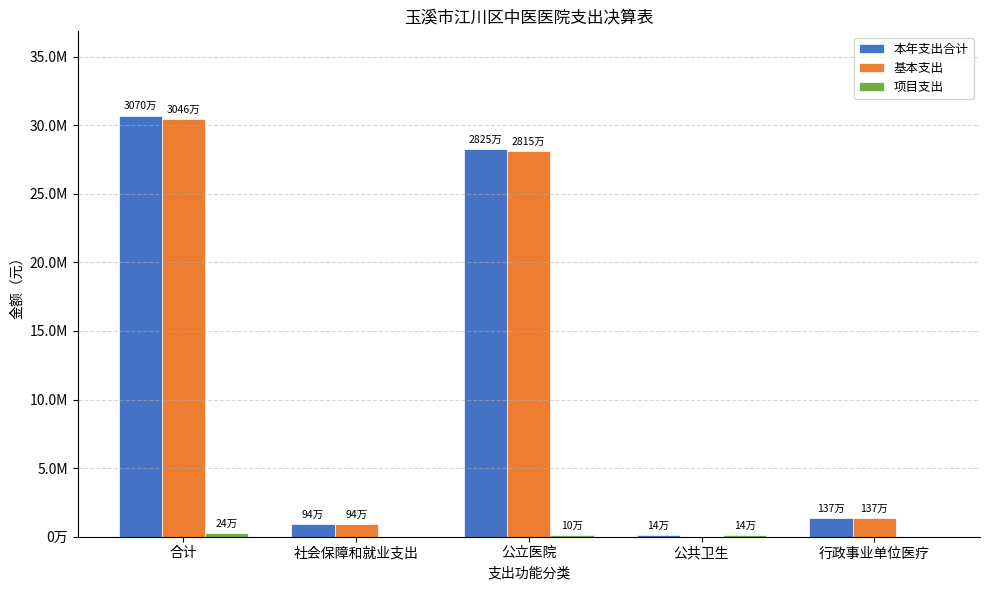

Reading right to left, list all the values displayed in this chart.

本年支出合计: 行政事业单位医疗=1372303.5	公共卫生=135538.0	公立医院=28245470.8	社会保障和就业支出=944881.8	合计=30698194.0
基本支出: 行政事业单位医疗=1372303.5	公共卫生=0.0	公立医院=28145470.8	社会保障和就业支出=944881.8	合计=30462656.0
项目支出: 行政事业单位医疗=0.0	公共卫生=135538.0	公立医院=100000.0	社会保障和就业支出=0.0	合计=235538.0